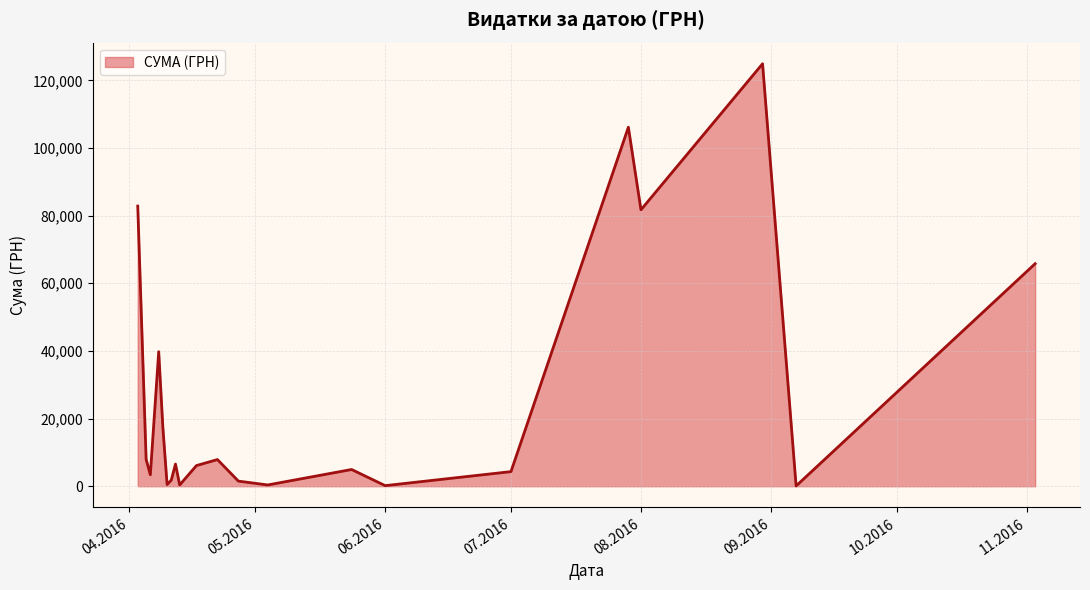

What is the difference between the maximum and minimum values?

124820.3